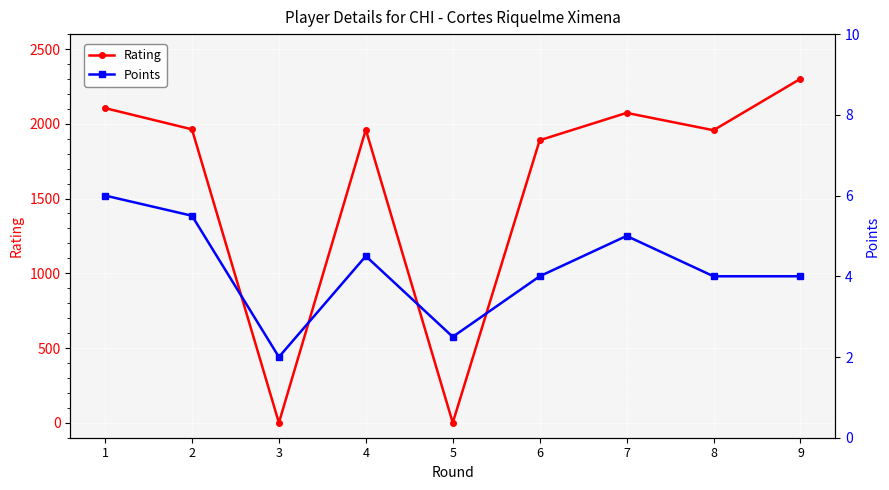

What value does the Rating series have at 9?

2301